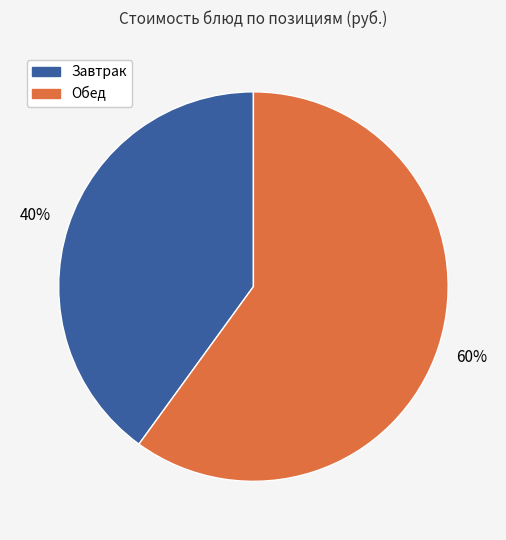

To the nearest percent, what is the difference between the largest and smallest slice percentages?

20%